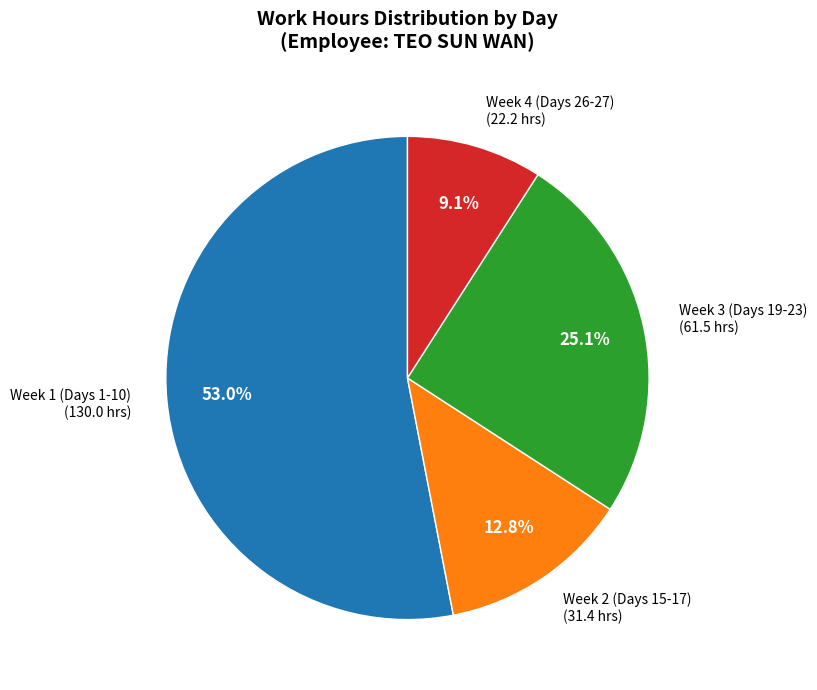

Is there any slice that represents more than half of the pie?

Yes